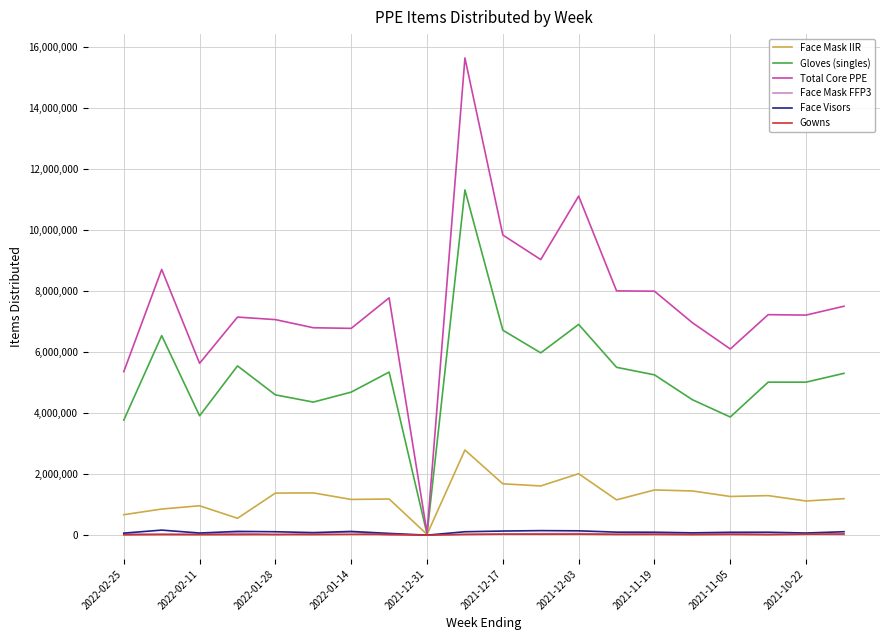

Which series has the widest spread of values?

Total Core PPE